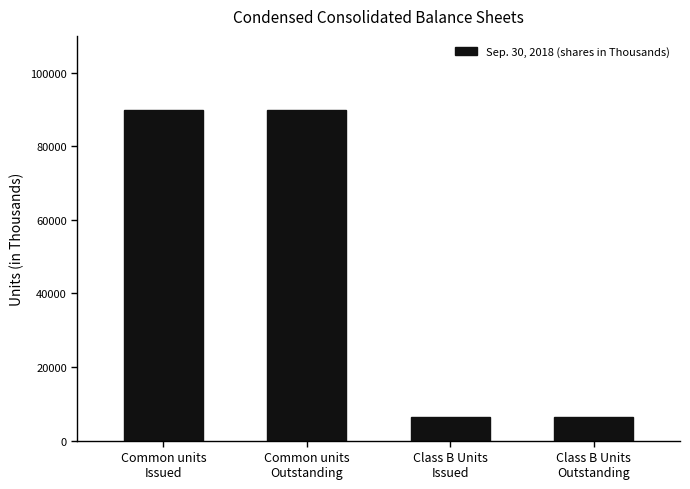

What is the greatest value displayed?

89967